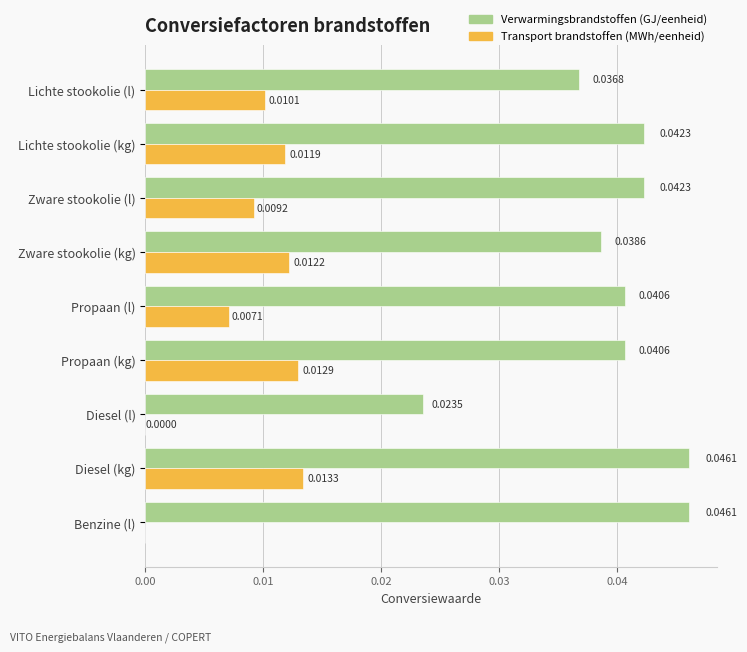

At which label does Transport brandstoffen (MWh/eenheid) reach its peak?

Diesel (kg)